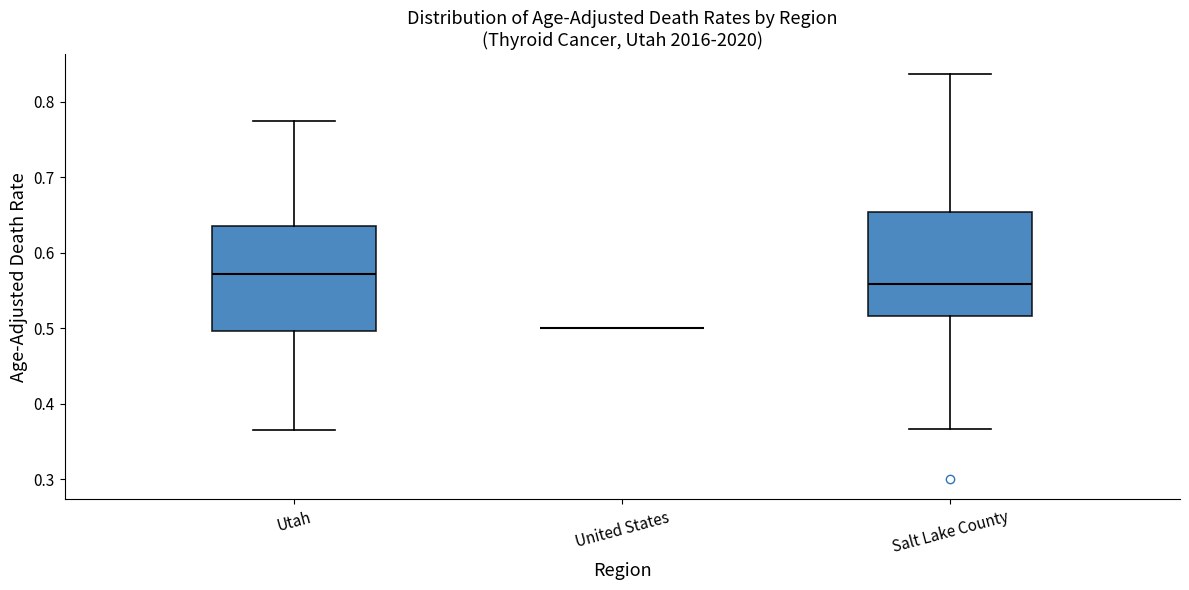

Reading left to right, read every box against the y-axis: the position of its median line, the range the box covers, and the ends of its whiskers. The values are not printed on the chart, so give them approximately, as read against the axis.

Utah: median 0.57, box 0.50 to 0.64, whiskers 0.36 to 0.78
United States: box collapsed to a line at 0.50, whiskers 0.50 to 0.50
Salt Lake County: median 0.56, box 0.52 to 0.65, whiskers 0.37 to 0.84